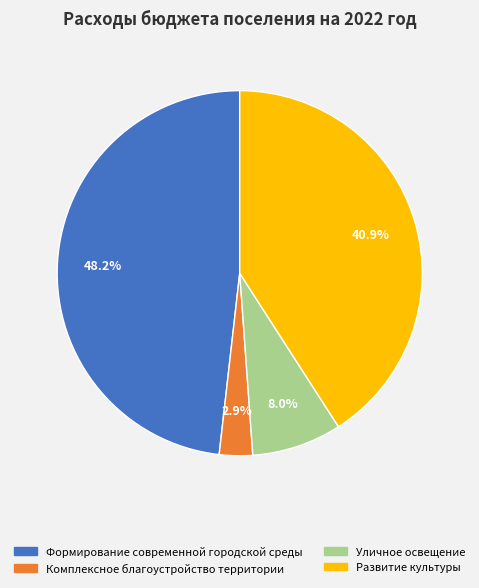

Does any single category account for the majority?

No